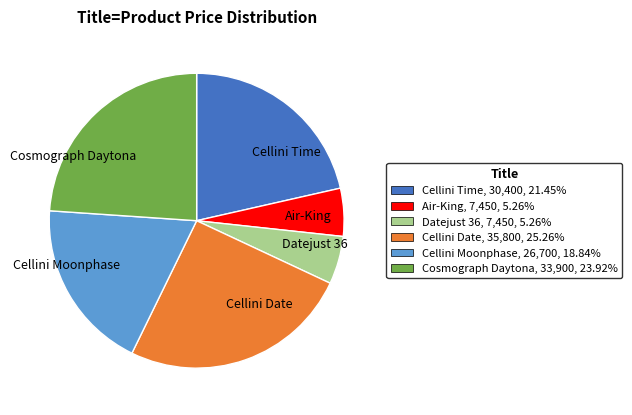

Is there any slice that represents more than half of the pie?

No